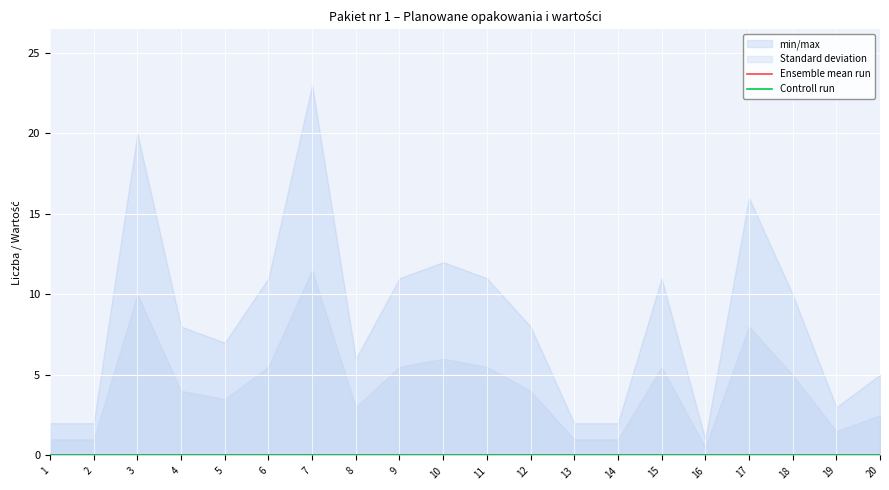

How many interior local peaks does the Planowana liczba opakowań series have?

5